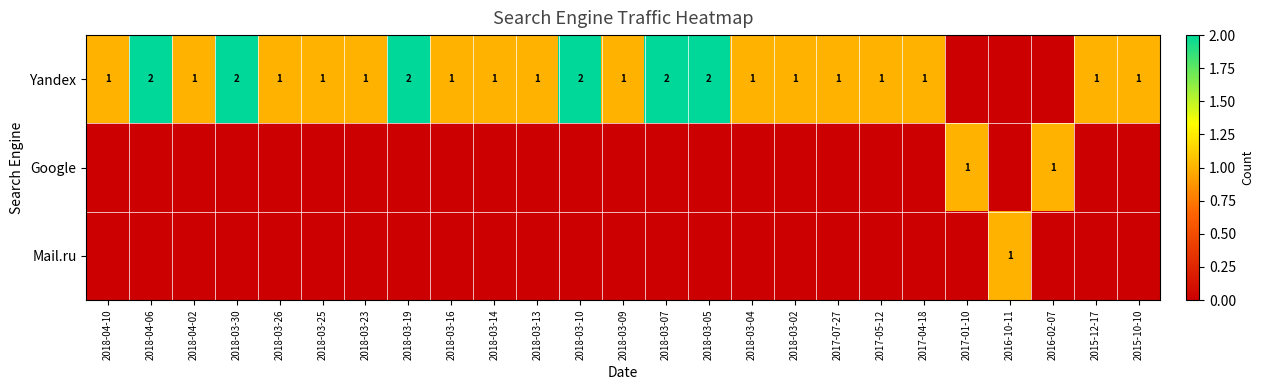

What is the total value across all series at 2018-03-13?

1